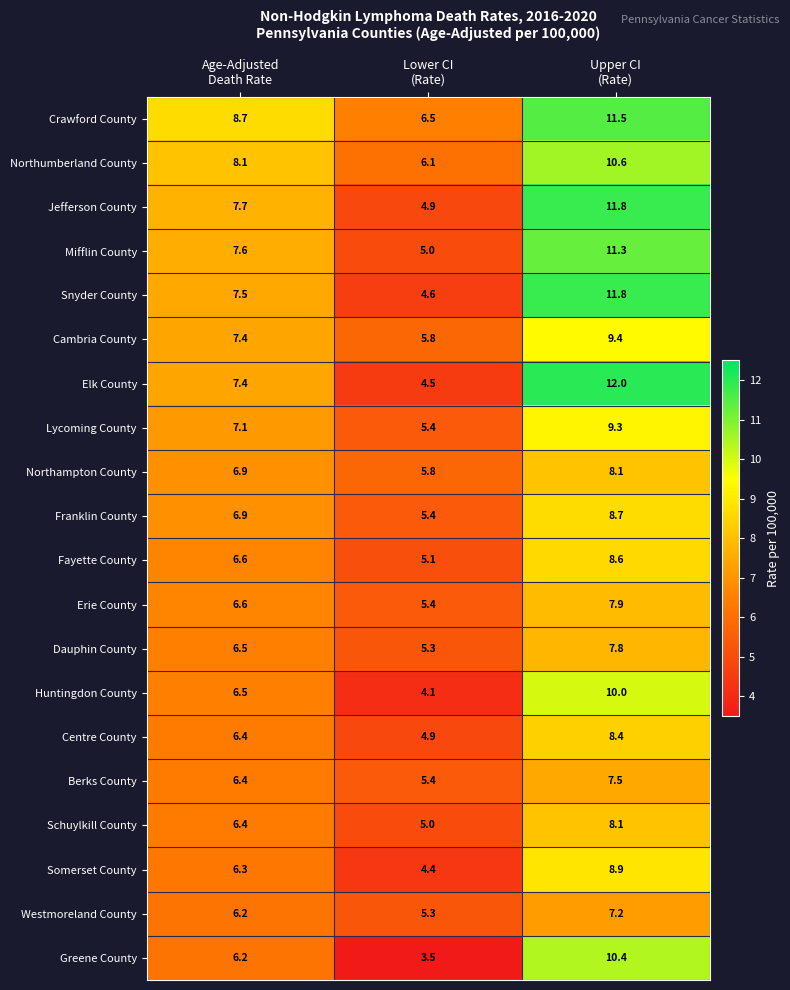

Which series has the widest spread of values?

Elk County